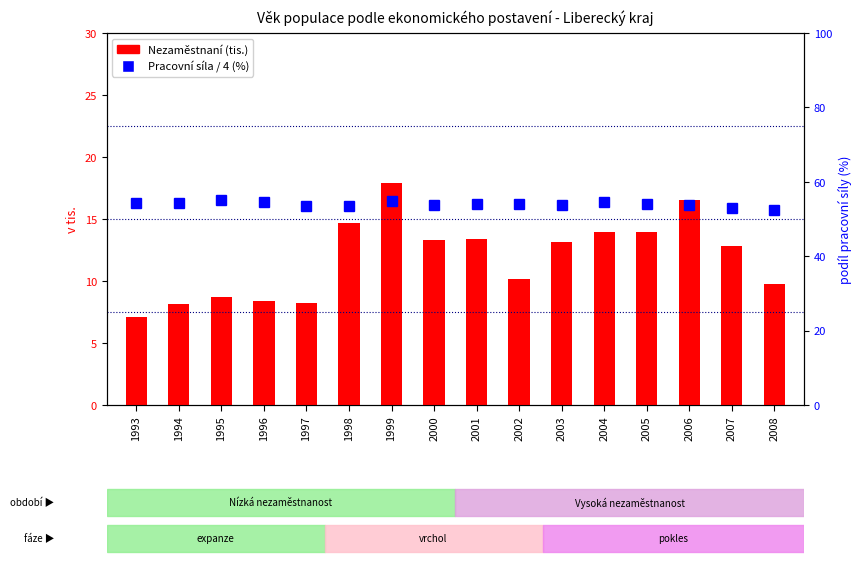

Reading left to right, extract all data points from this chart.

Nezaměstnaní (tis.): 1993=7.1	1994=8.2	1995=8.7	1996=8.4	1997=8.2	1998=14.7	1999=17.9	2000=13.3	2001=13.4	2002=10.1	2003=13.1	2004=14.0	2005=14.0	2006=16.5	2007=12.8	2008=9.7
Pracovní síla / 4 (%): 1993=54.2	1994=54.4	1995=55.1	1996=54.5	1997=53.4	1998=53.4	1999=54.8	2000=53.8	2001=53.9	2002=53.9	2003=53.7	2004=54.6	2005=53.9	2006=53.8	2007=53.0	2008=52.4